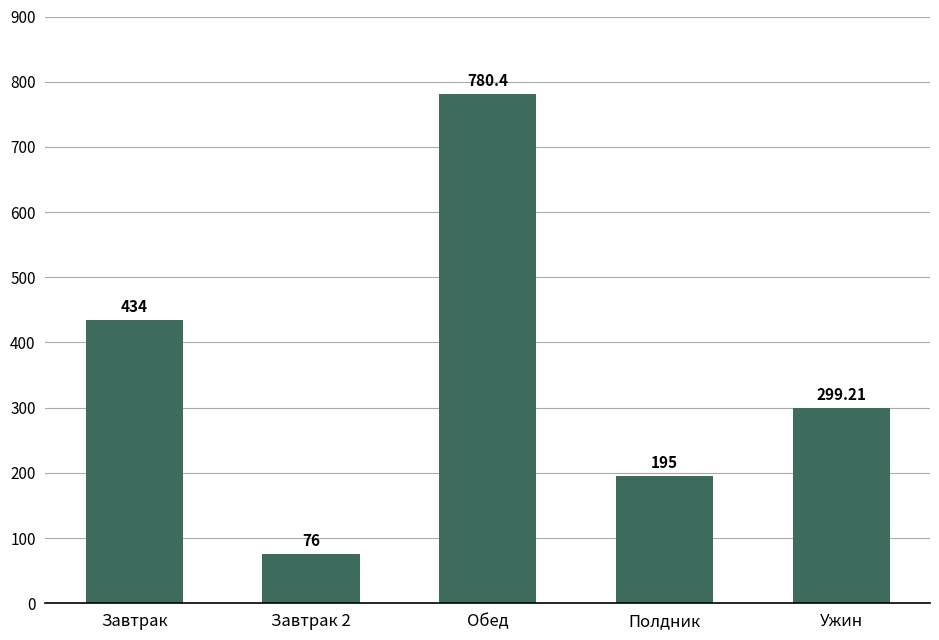

The value at Завтрак 2 is 134.4. True or false?

False